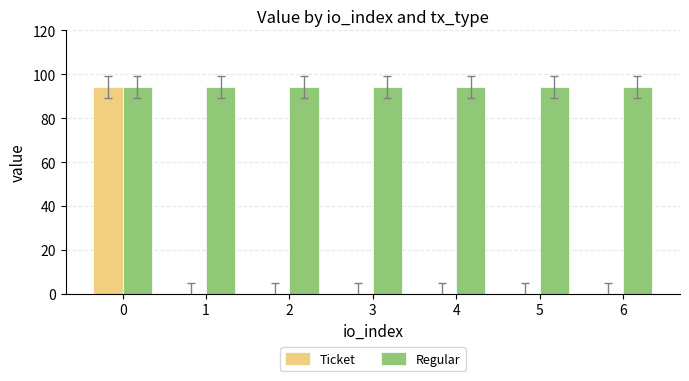

What is the greatest value displayed?

94.3